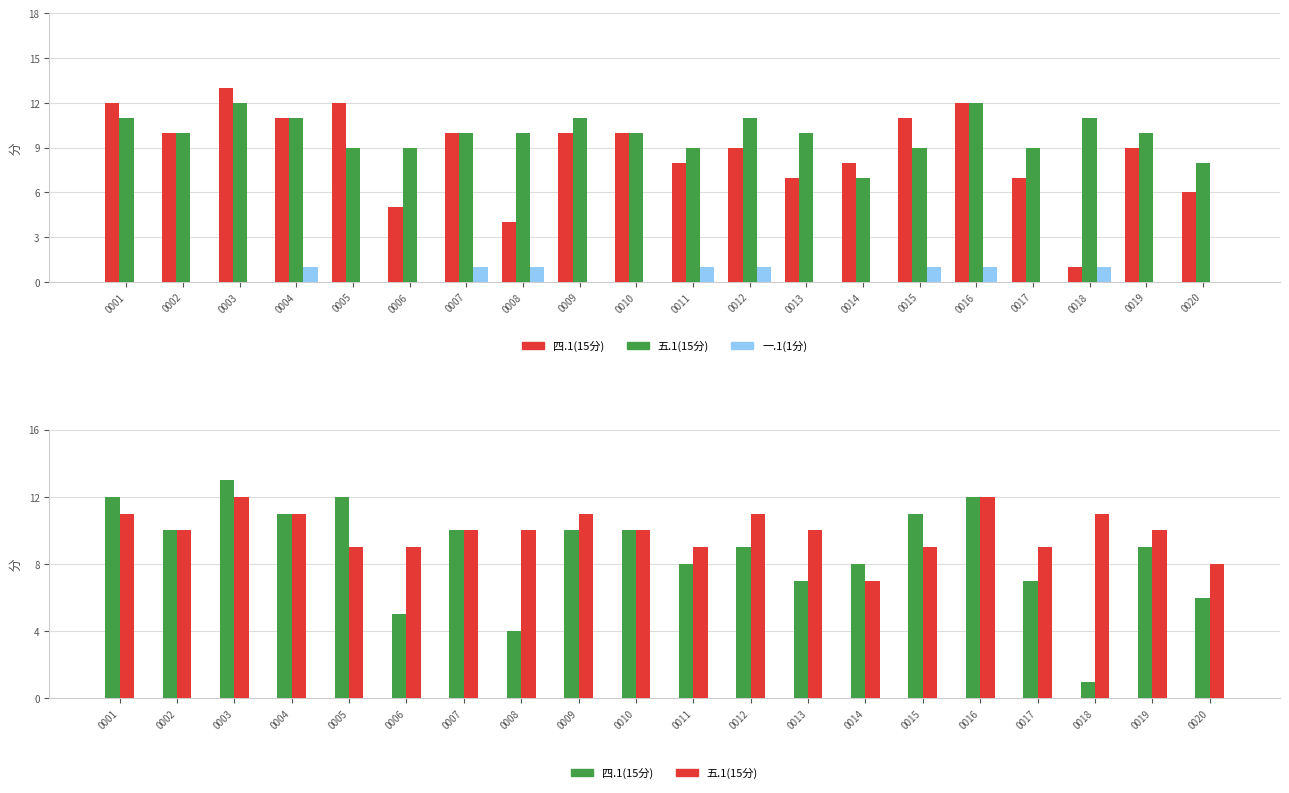

Where is 一.1(1分) nearest to the value 0?

0001